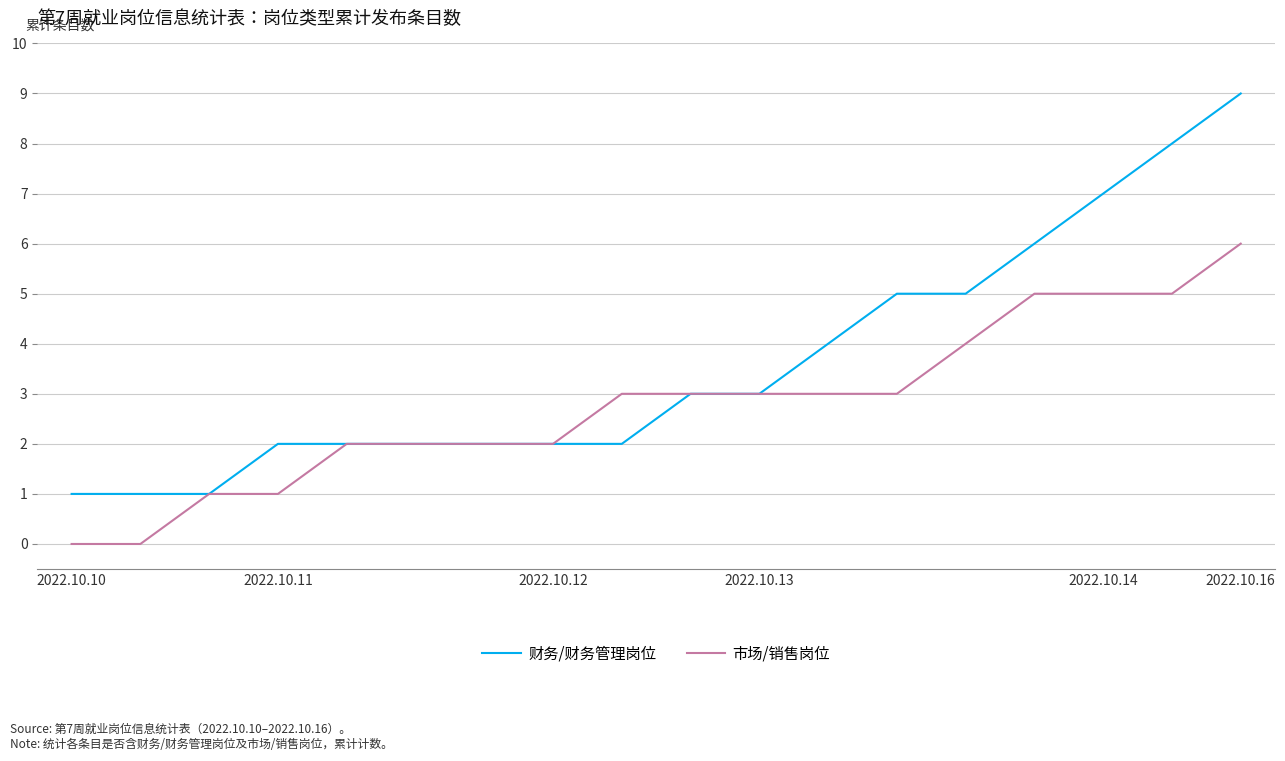

Which series has the largest total across all categories?

财务/财务管理岗位